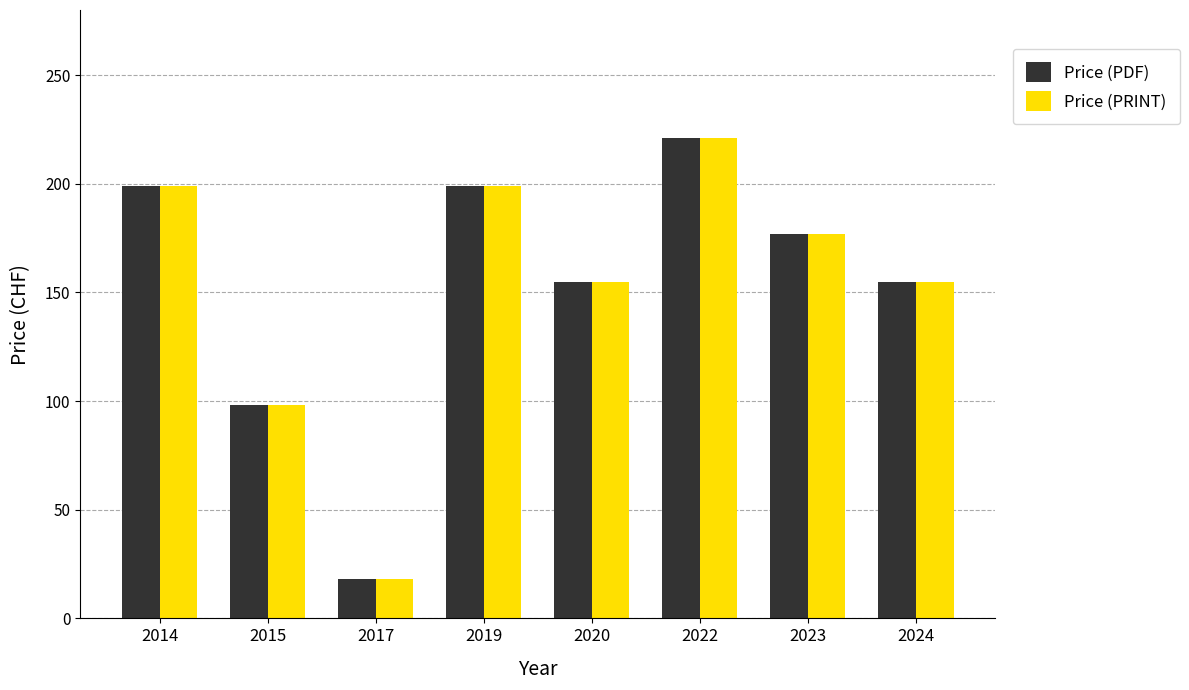

The Price (PDF) series shows 310 at 2014. True or false?

False